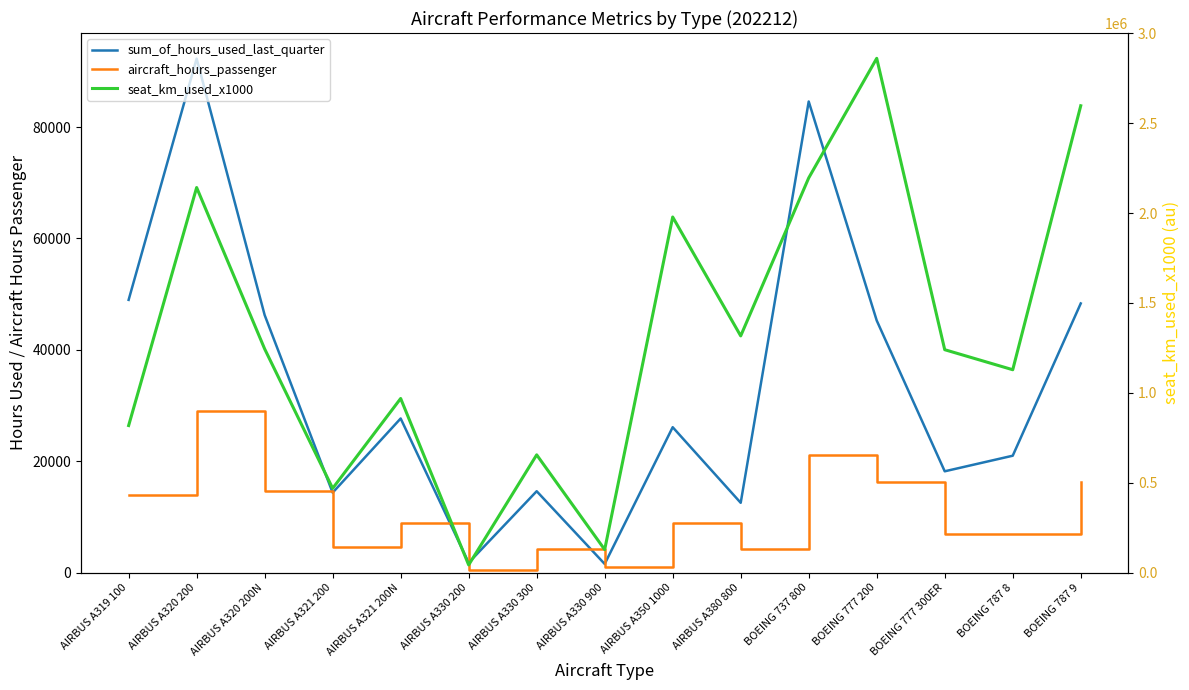

What is the total value across all series at AIRBUS A319 100?

880975.9